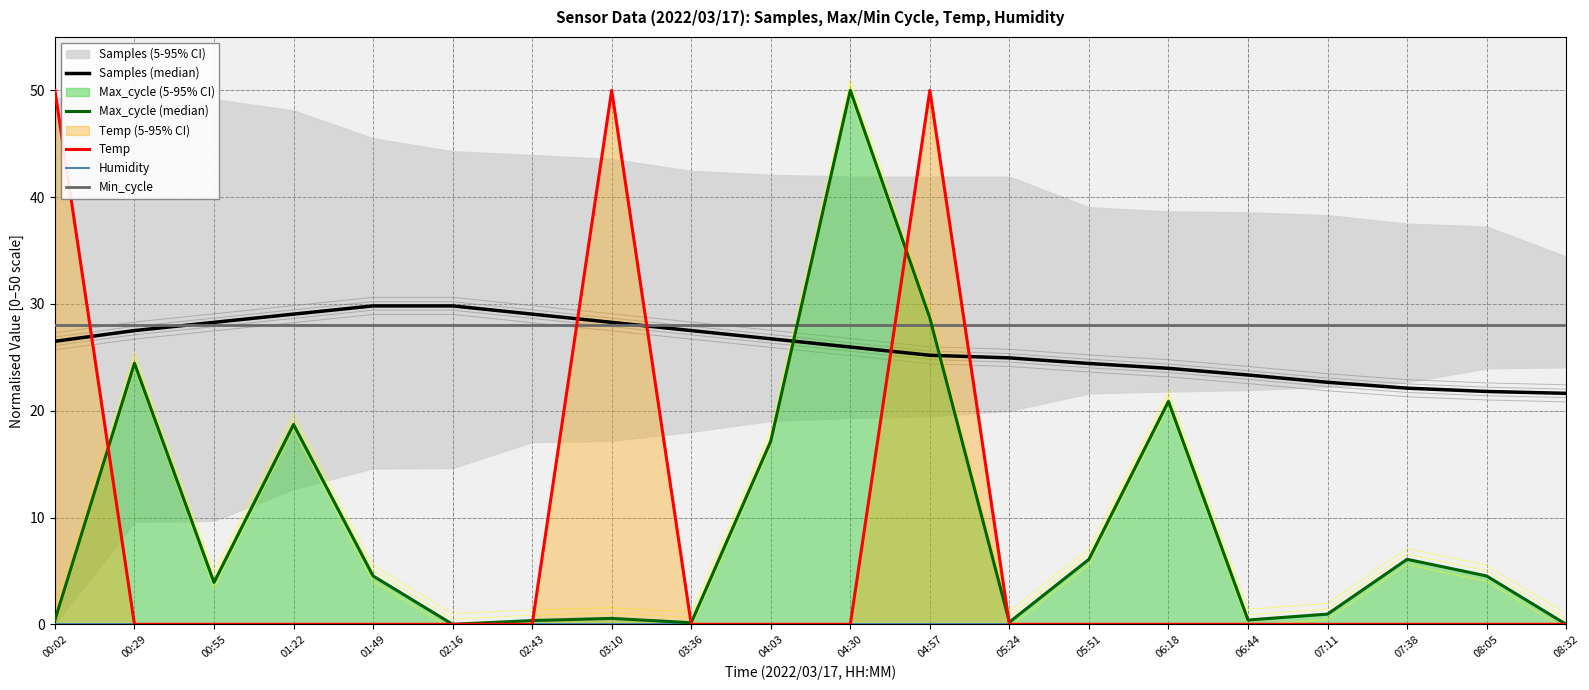

Is the value of Min_cycle at 06:18 greater than the value of Temp at 02:43?

Yes